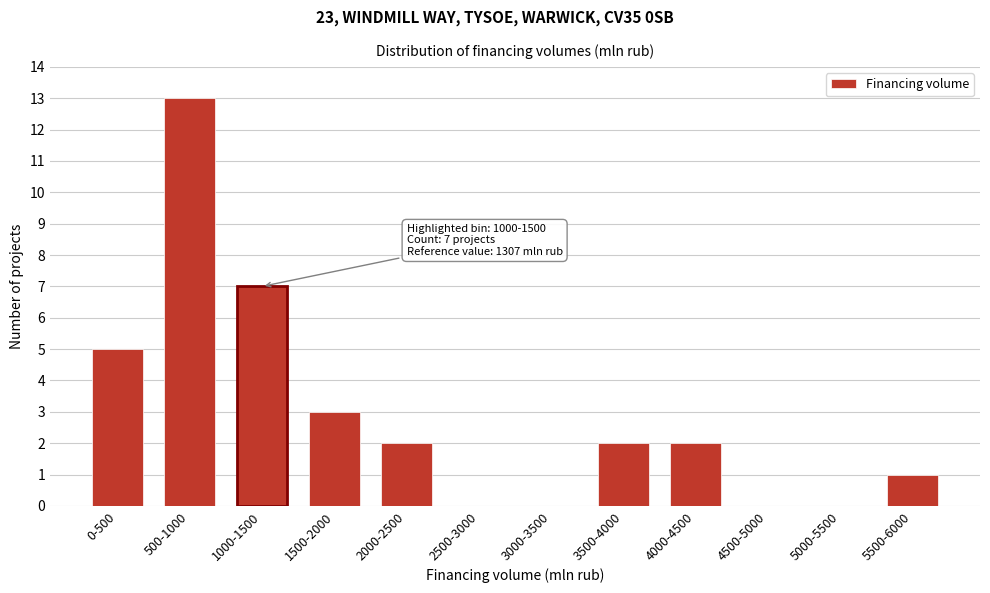

Reading right to left, extract all data points from this chart.

5500-6000=1	5000-5500=0	4500-5000=0	4000-4500=2	3500-4000=2	3000-3500=0	2500-3000=0	2000-2500=2	1500-2000=3	1000-1500=7	500-1000=13	0-500=5